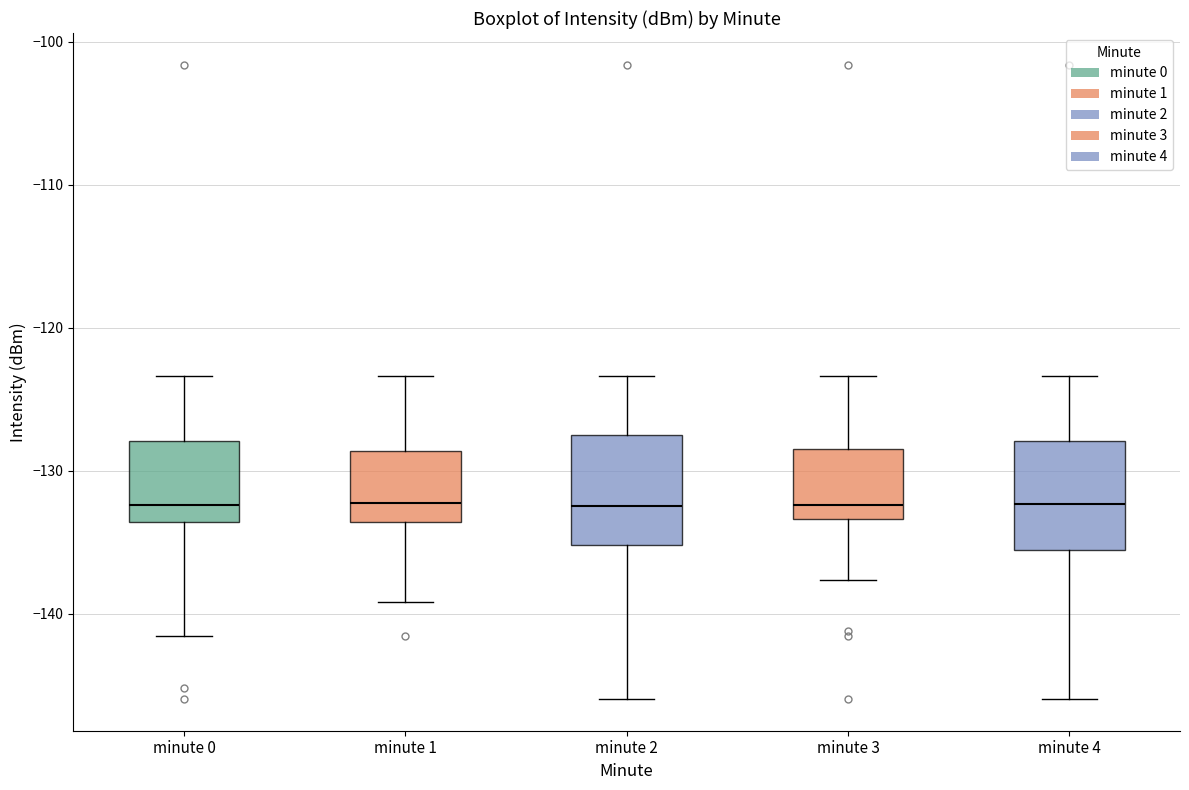

Reading left to right, transcribe this box plot: for each box, give where its median line is, the range the box spans, and where its two whiskers end, as read against the y-axis. The values are not printed on the chart, so give them approximately, as read against the axis.

minute 0: median -132, box -134 to -128, whiskers -142 to -123
minute 1: median -132, box -134 to -129, whiskers -139 to -123
minute 2: median -132, box -135 to -127, whiskers -146 to -123
minute 3: median -132, box -133 to -128, whiskers -138 to -123
minute 4: median -132, box -136 to -128, whiskers -146 to -123